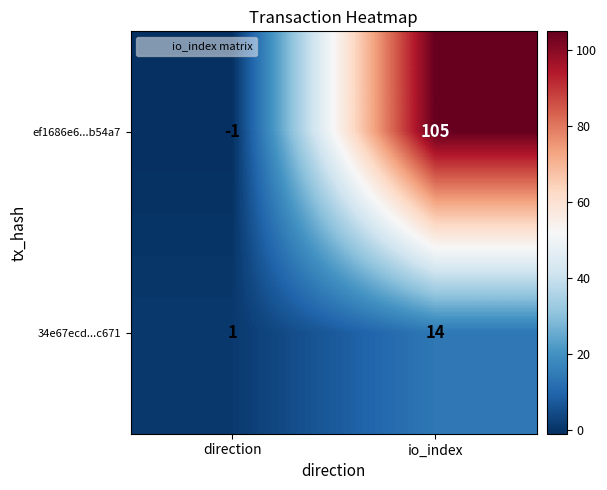

The value of 34e67ecd...c671 at io_index is 14. True or false?

True